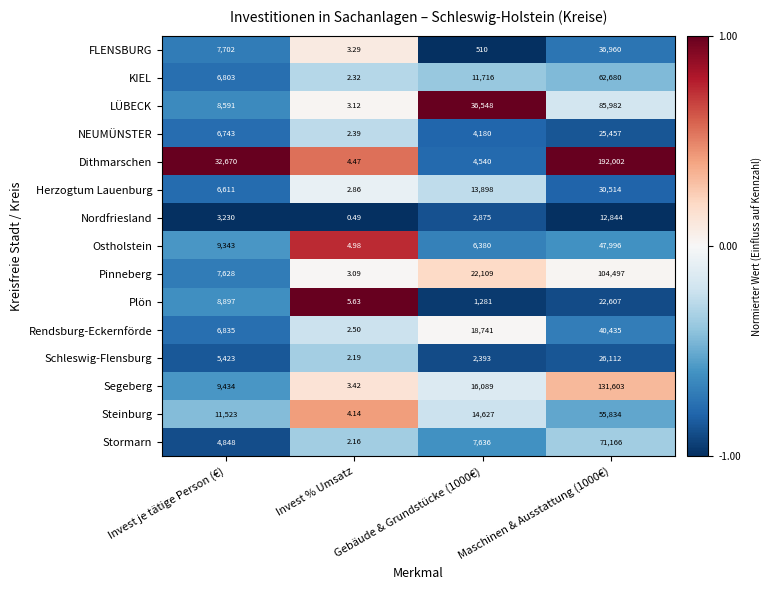

Between Invest je tätige Person (€) and Maschinen & Ausstattung (1000€), which series saw the biggest shift?

Dithmarschen